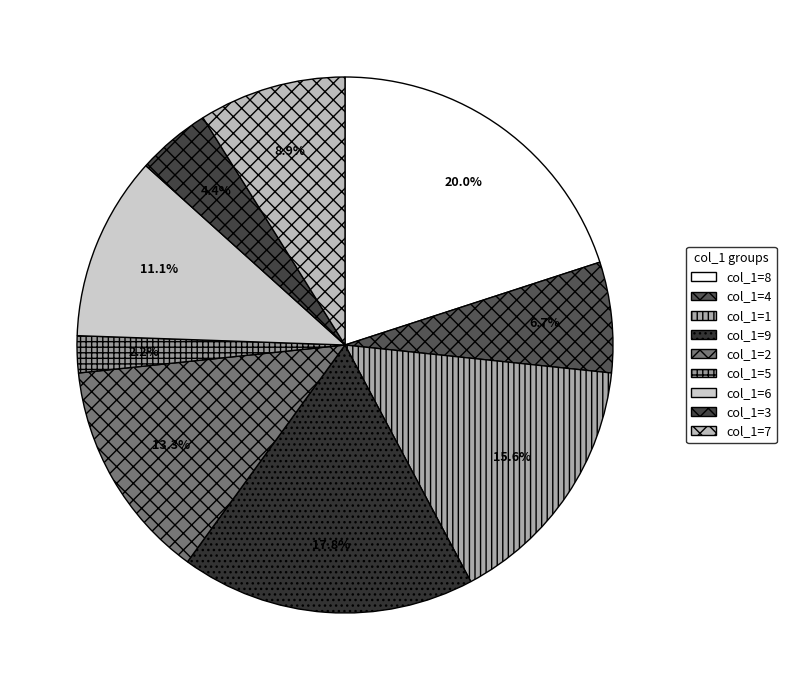

Combined, what portion of the pie is col_1=8 and col_1=7?

28.9%